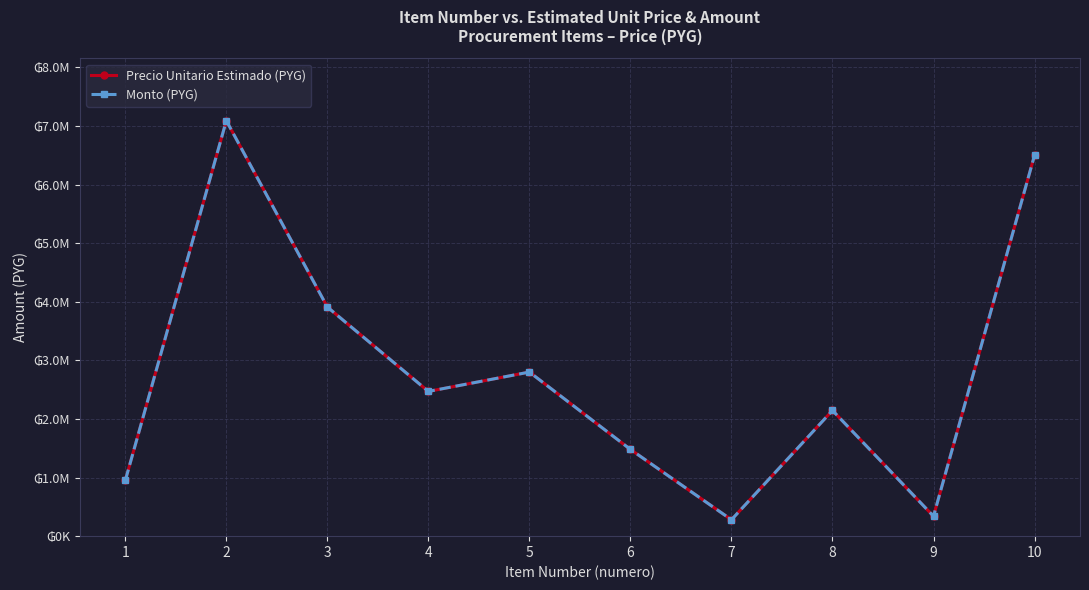

Is this an area chart (filled region under the line)?

No